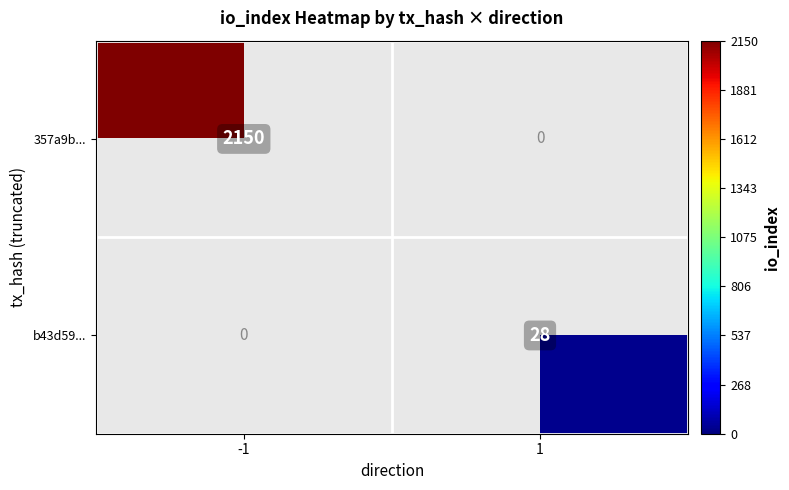

Is the value of b43d59... at 1 greater than the value of 357a9b... at -1?

No